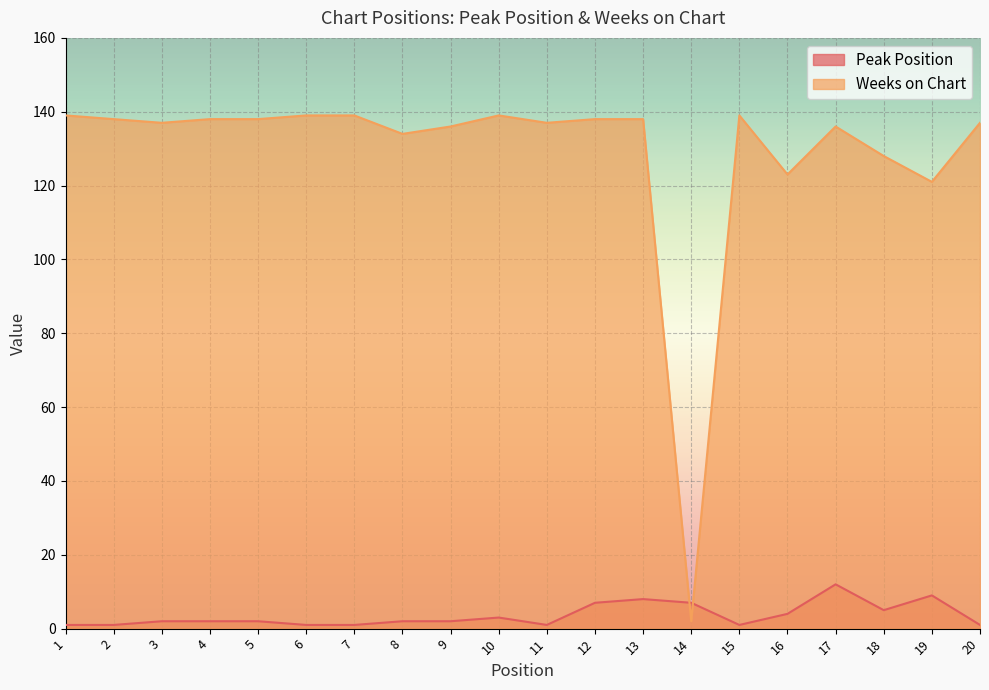

What is the total value across all series at 13?

146